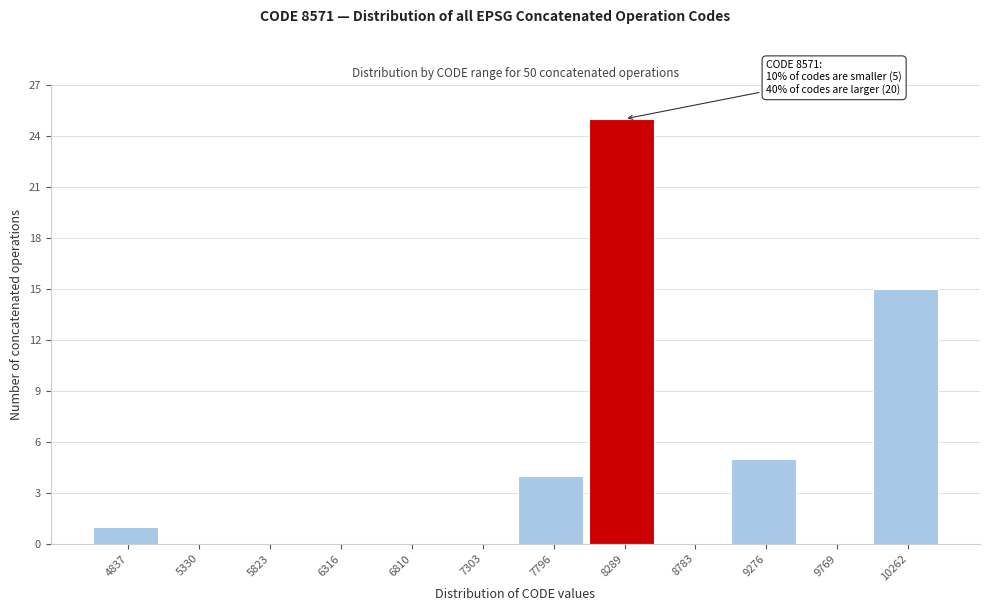

Reading left to right, what are all the values shown in this chart?

4837=1	5330=0	5823=0	6316=0	6810=0	7303=0	7796=4	8289=25	8783=0	9276=5	9769=0	10262=15